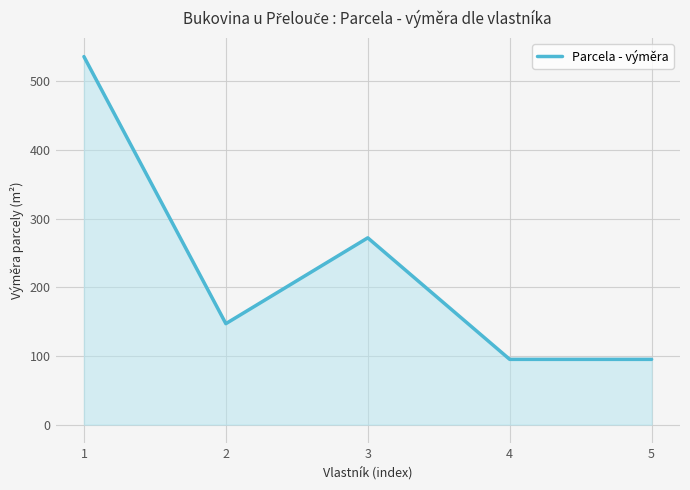

Reading left to right, transcribe all the data shown in this chart.

536	147	272	95	95